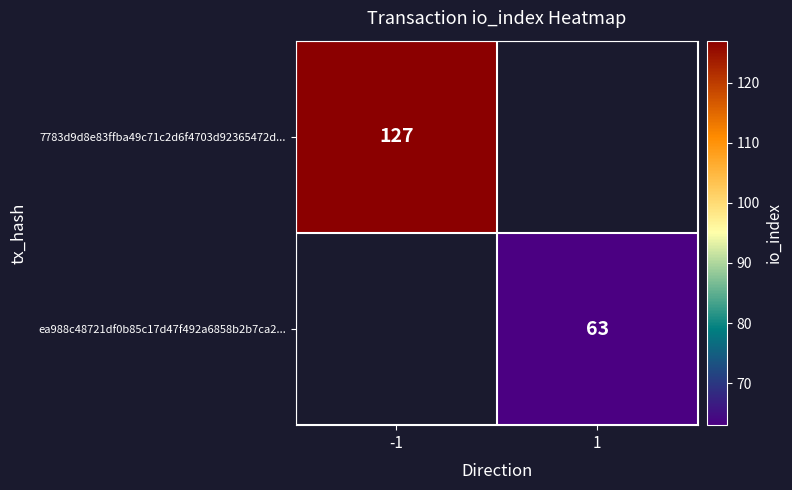

Is it true that 7783d9d8e83ffba49c71c2d6f4703d92365472d... equals 127 at -1?

True